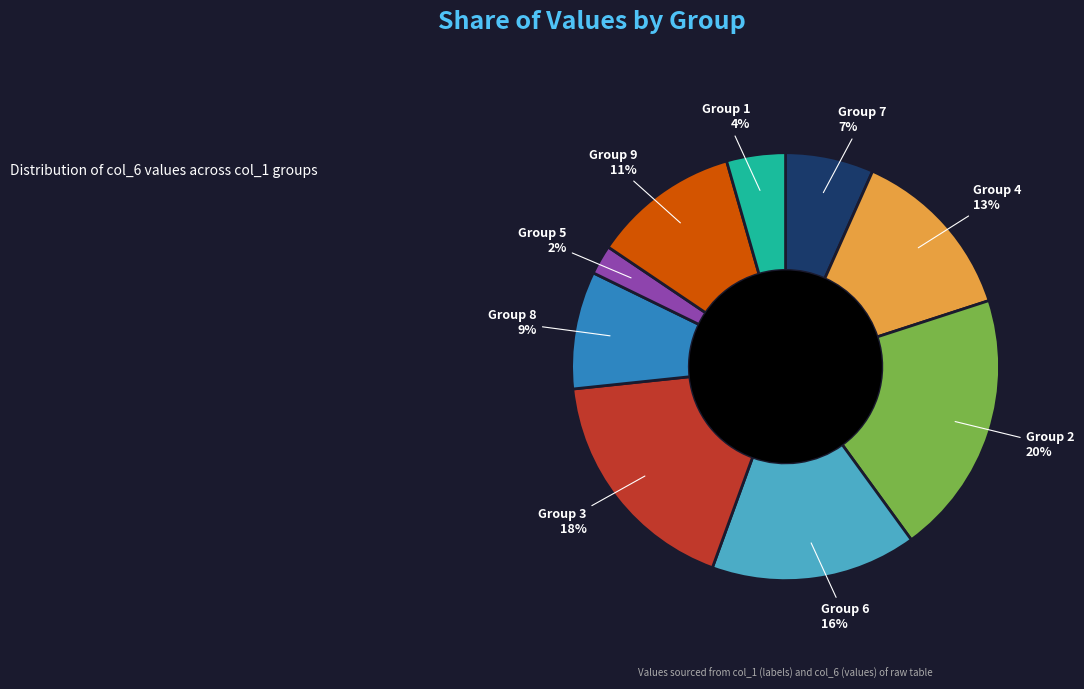

Is there a majority slice in this chart?

No